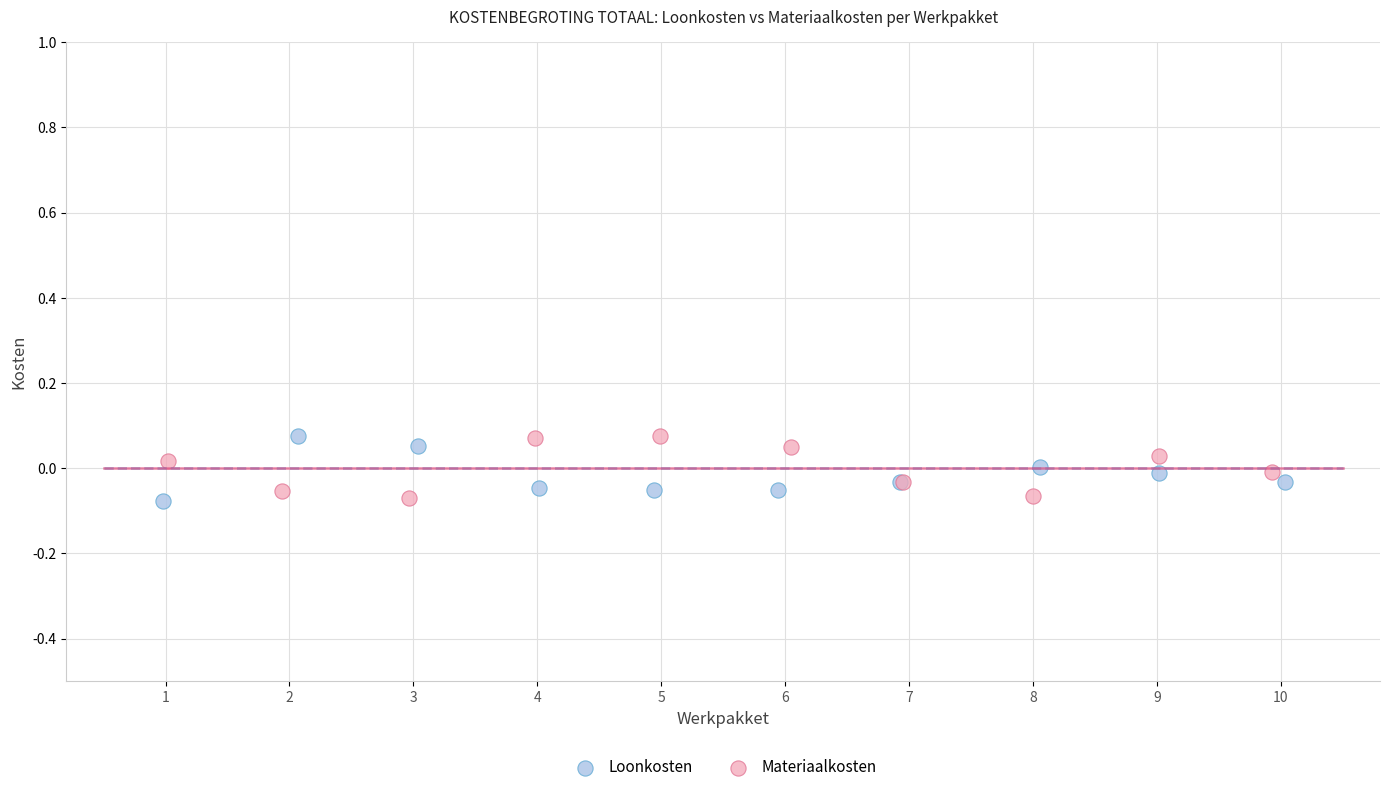

What are all the series names shown in the legend?

Loonkosten, Materiaalkosten